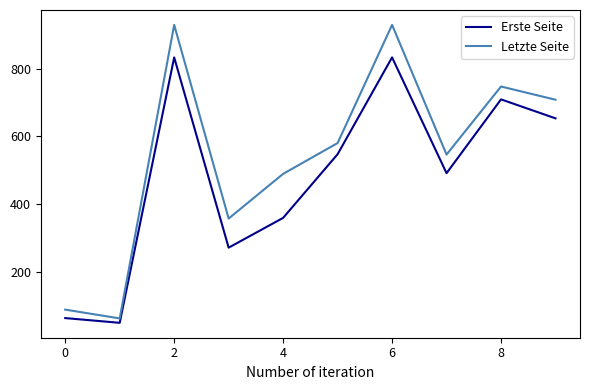

True or false: Letzte Seite has more than 1 interior local peaks.

True